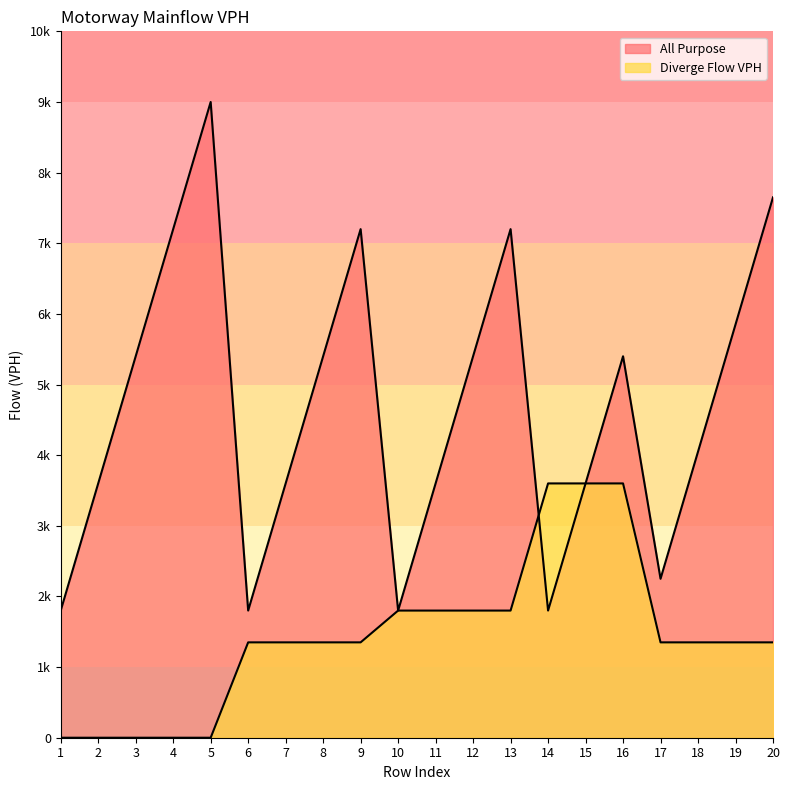

Count the Diverge Flow VPH values in the range 1350 to 1800.

12